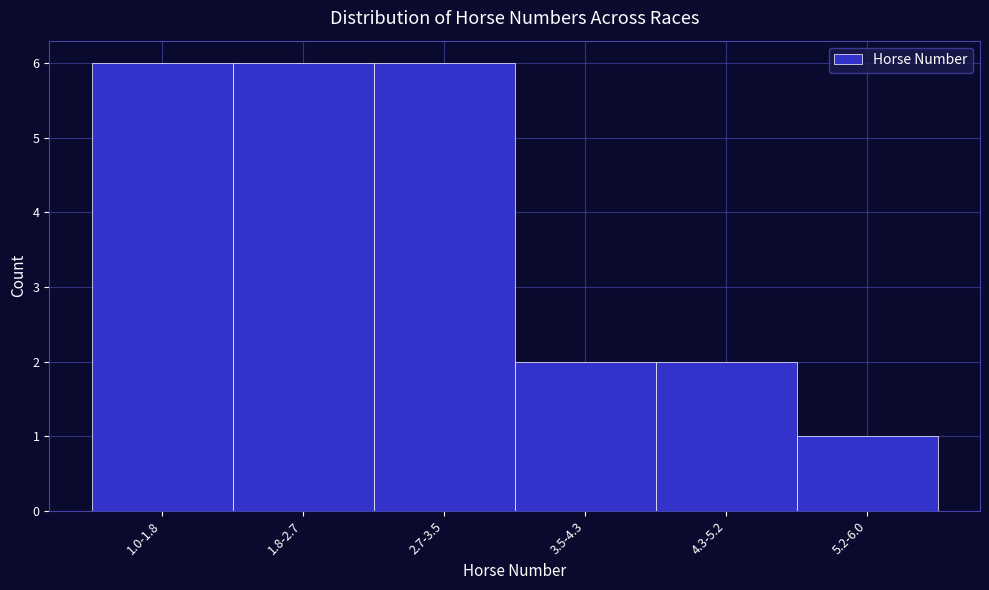

Reading left to right, extract all data points from this chart.

1.0-1.8=6	1.8-2.7=6	2.7-3.5=6	3.5-4.3=2	4.3-5.2=2	5.2-6.0=1